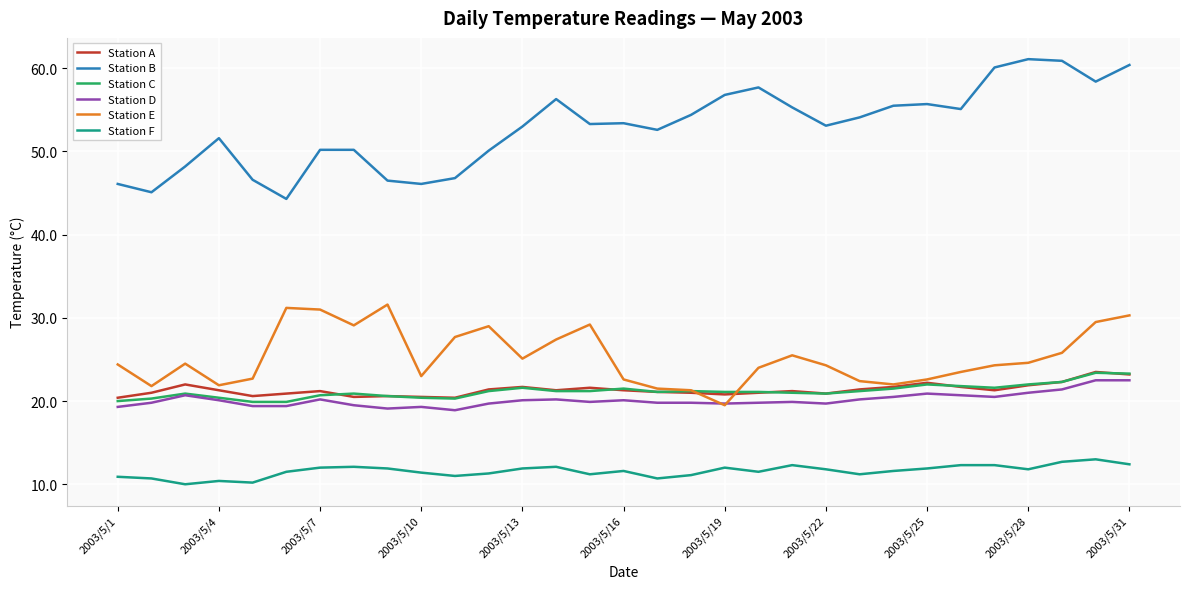

What is the average value of the Station B series?

52.9